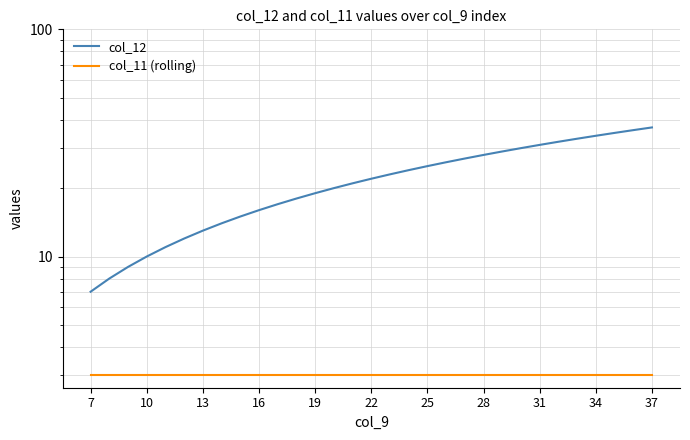

How many lines are shown in the chart?

2